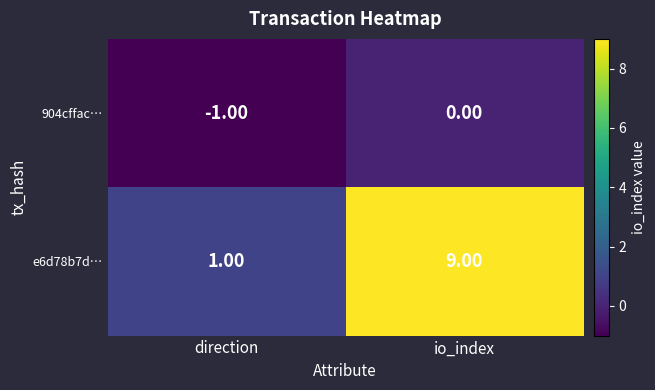

List the series in order of their peak value, highest first.

e6d78b7d…, 904cffac…